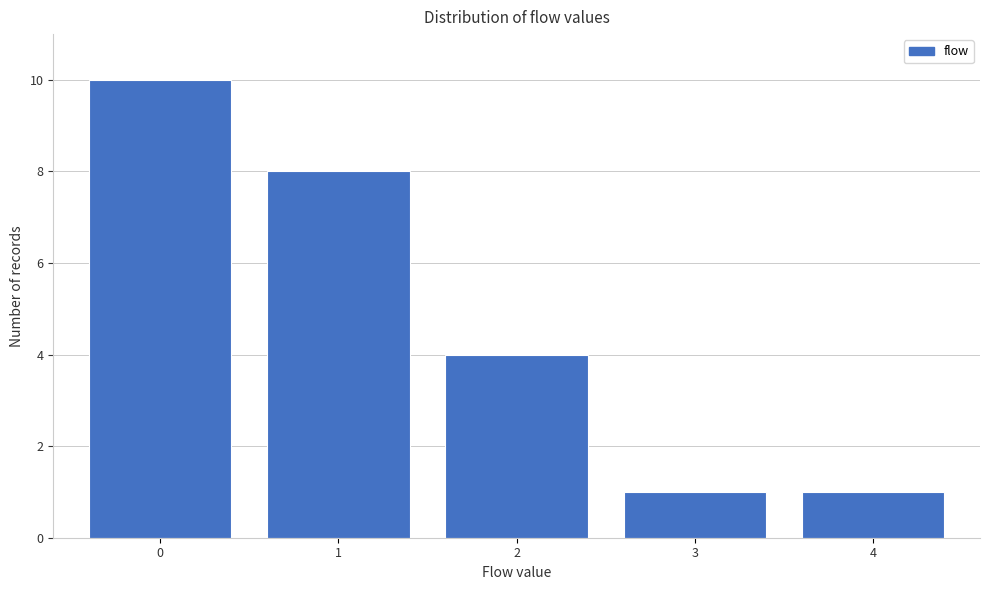

Reading left to right, list every bar in this chart as the range it spans on the x-axis followed by its height. The values are not printed on the chart, so give them approximately, as read against the axis.

-0.5 to 0.5: 10
0.5 to 1.5: 8
1.5 to 2.5: 4
2.5 to 3.5: 1
3.5 to 4.5: 1